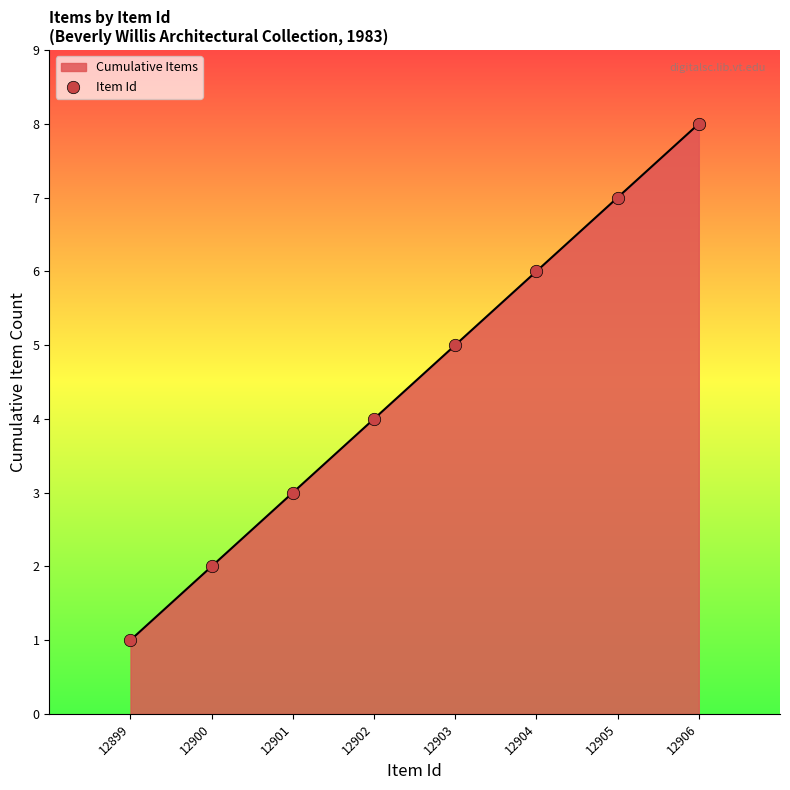

What is the change in value from 12900 to 12903?

+3